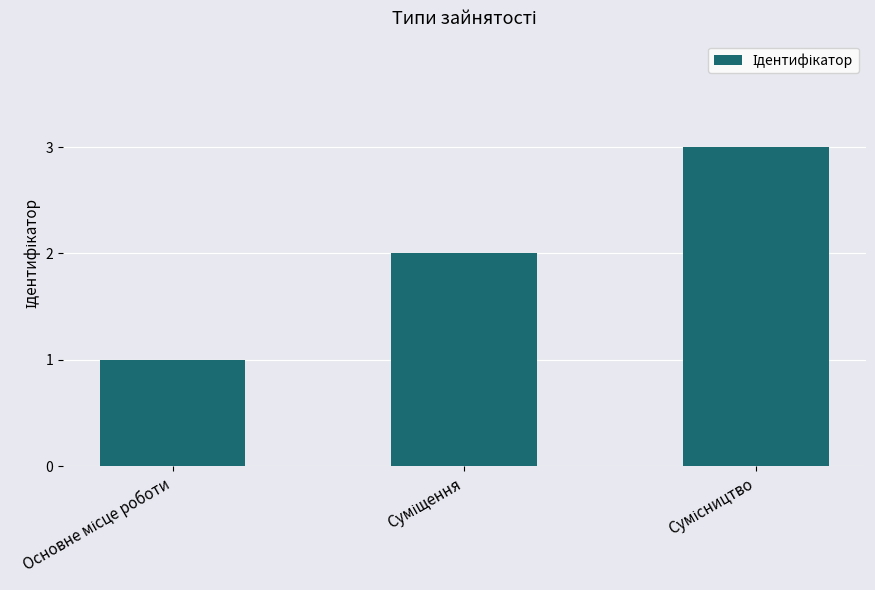

What is the sum of all values?

6